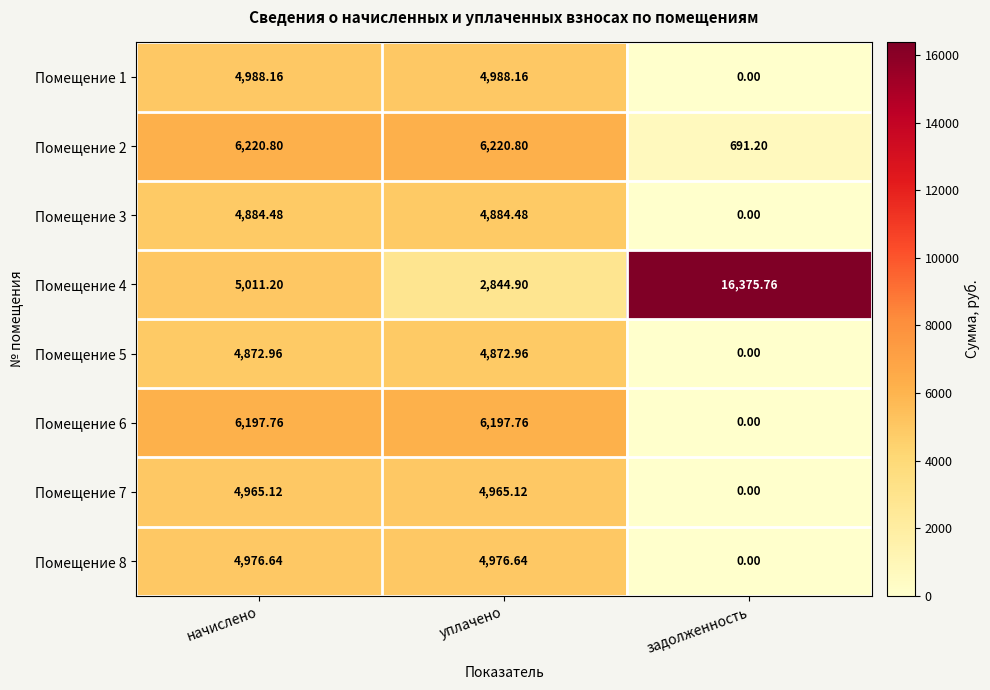

Is the value of Помещение 2 at начислено greater than the value of Помещение 7 at задолженность?

Yes